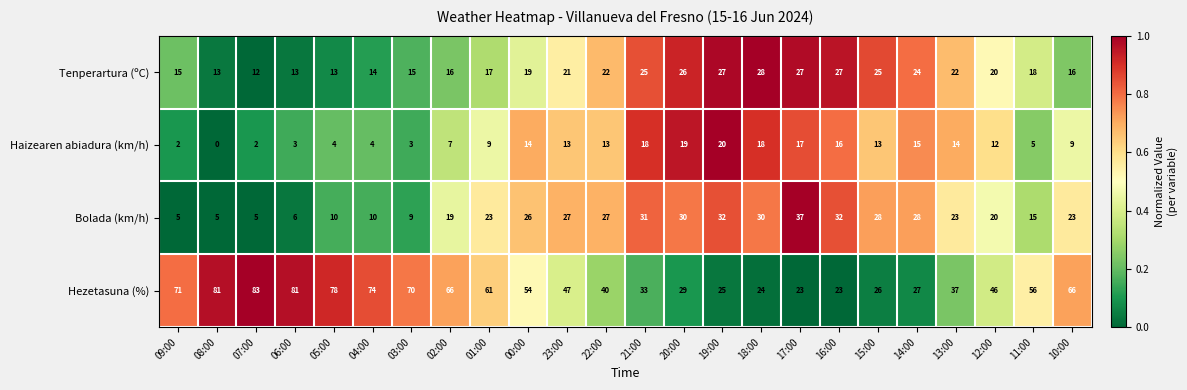

What value does the Haizearen abiadura (km/h) series have at 04:00, to the nearest 5?

5